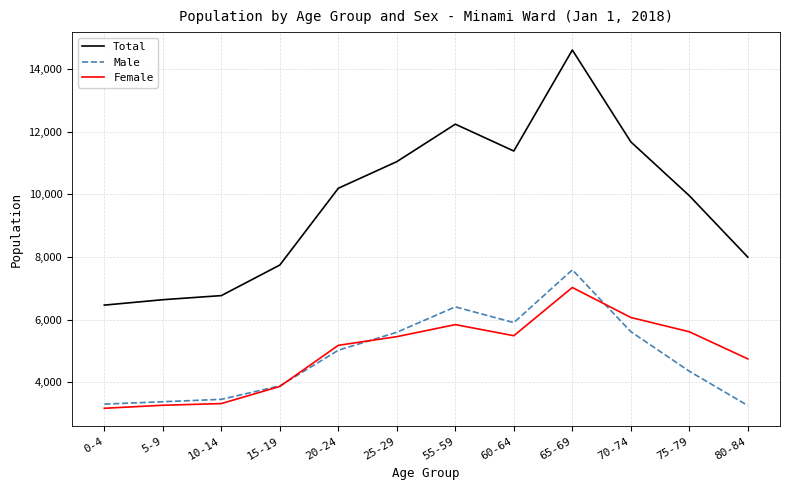

At which label does Total reach its peak?

65-69